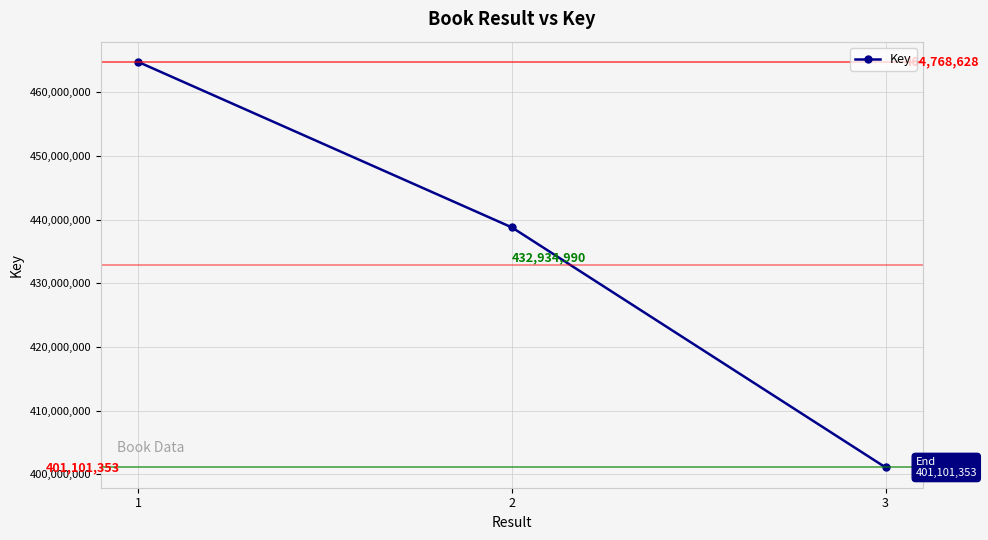

At which label is the value closest to 432934990?

2